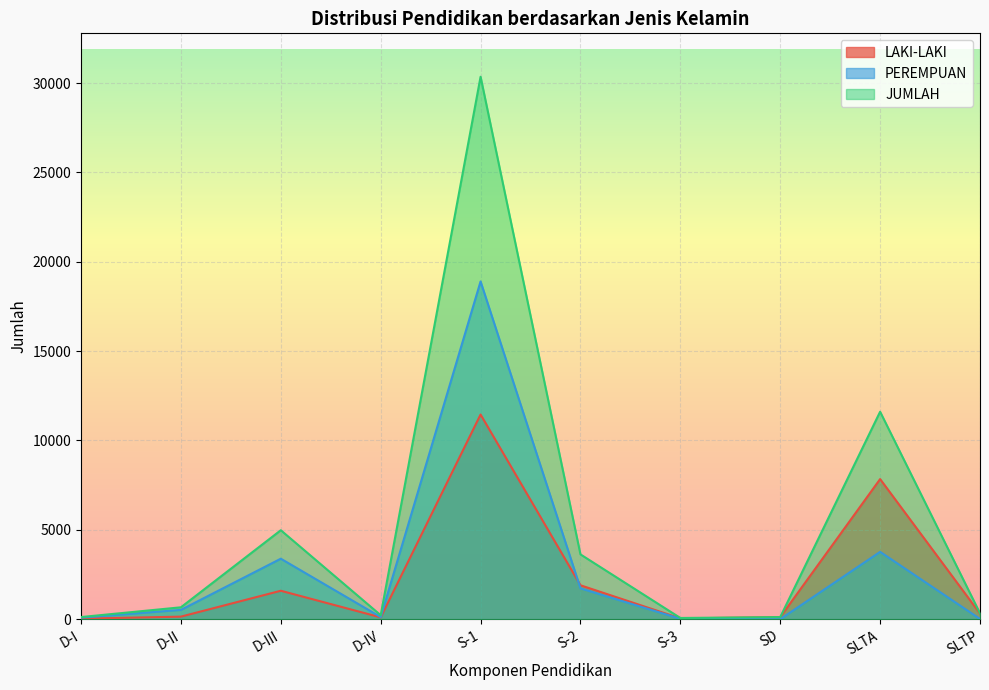

Between D-III and D-IV, which series saw the biggest shift?

JUMLAH